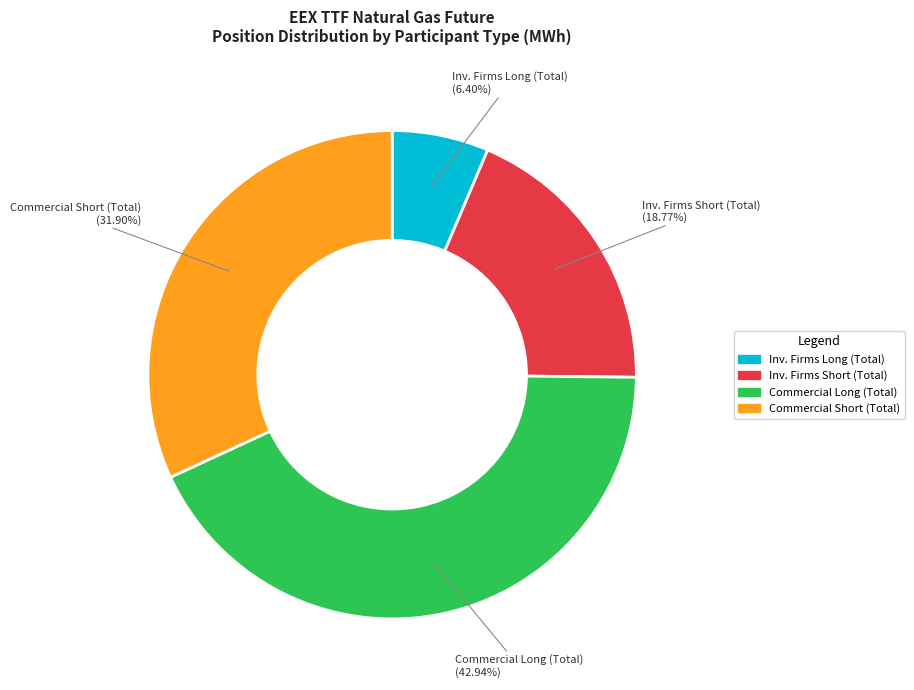

How many segments does this pie chart have?

4